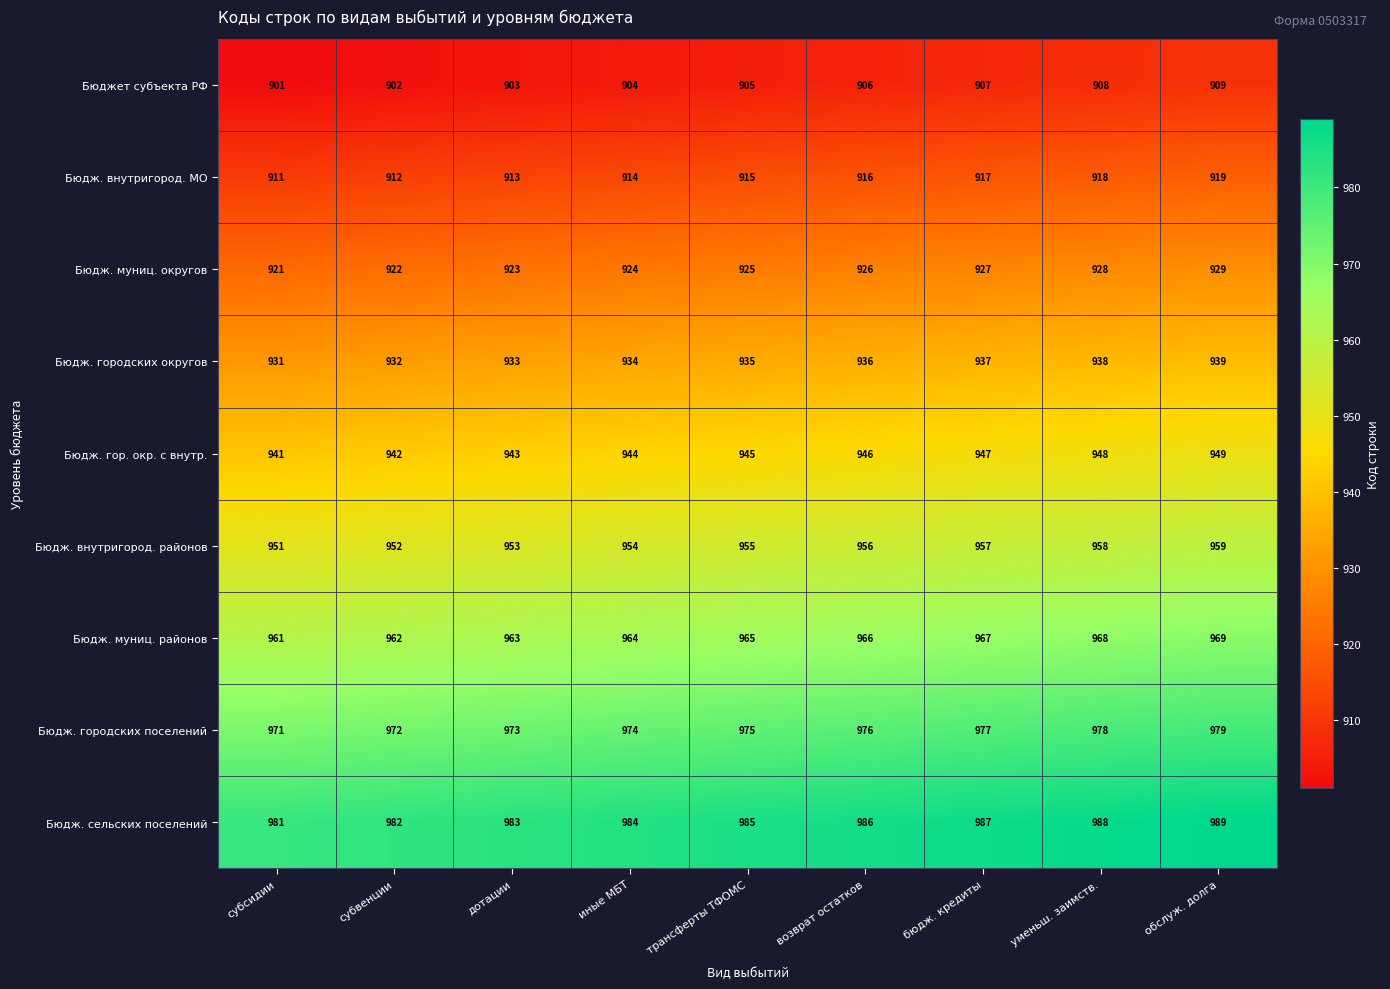

True or false: Бюдж. внутригород. МО has a value of 366 at обслуж. долга.

False